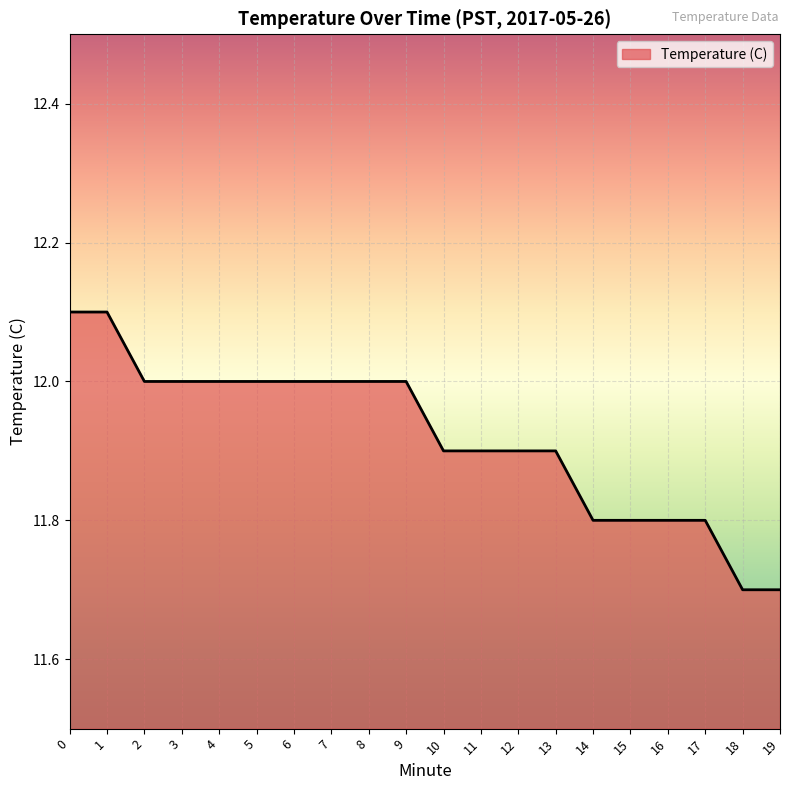

What is the average value?

11.9